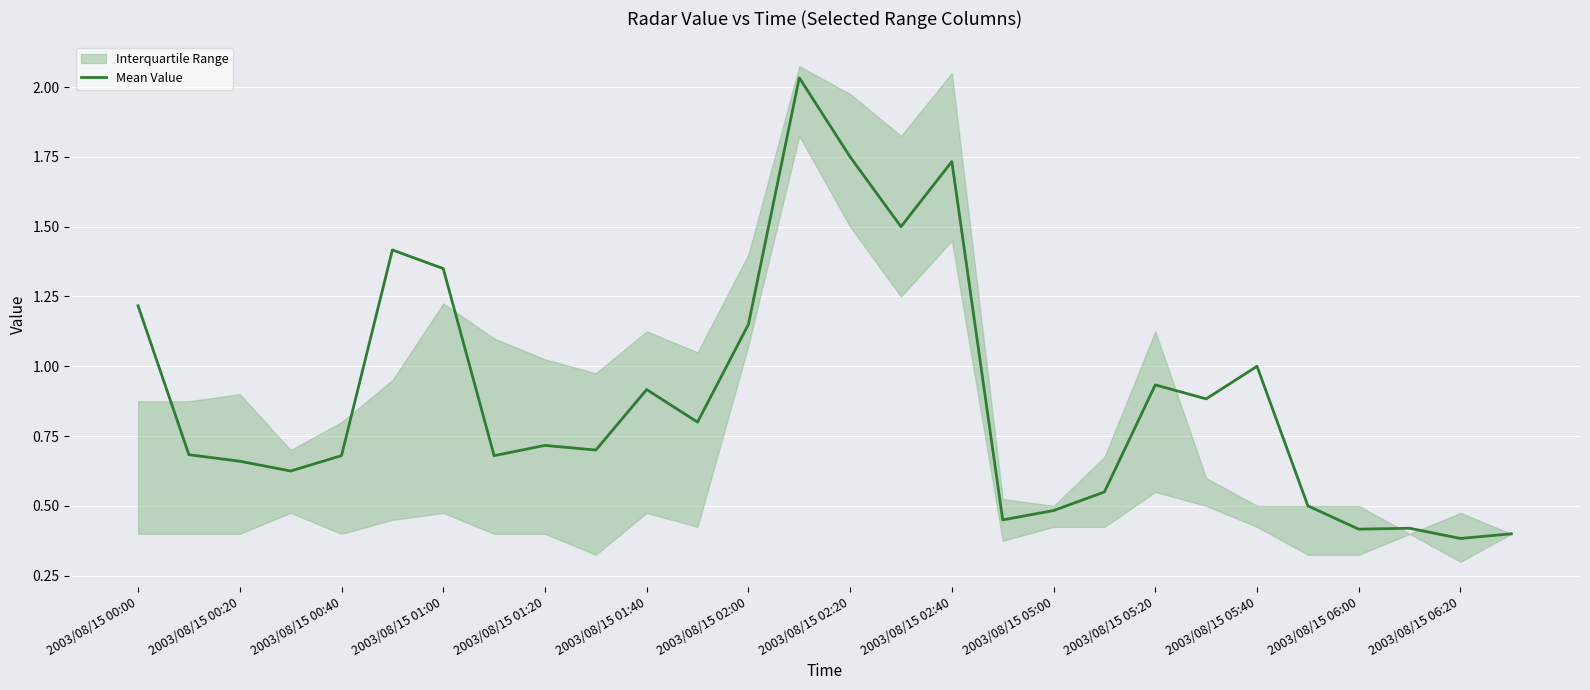

What is the value of the 7th point from the left?

1.4